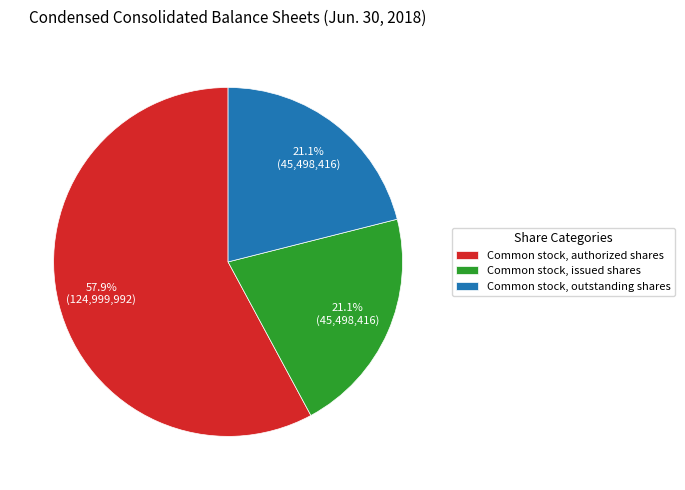

Which category has the biggest portion of the pie?

Common stock, authorized shares